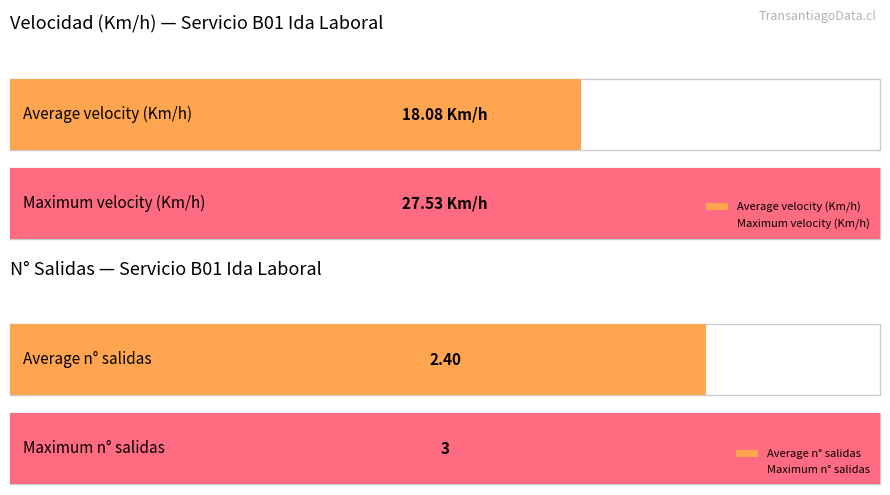

Count the number of data series in this chart.

2